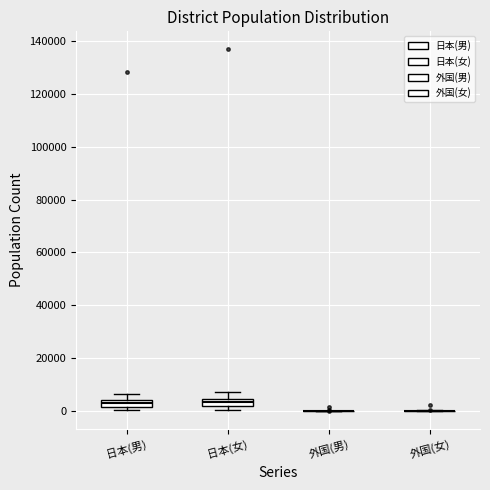

Where does the upper whisker of the box for 日本(男) end on the y-axis? The values are not printed on the chart, so give them approximately, as read against the axis.

6000